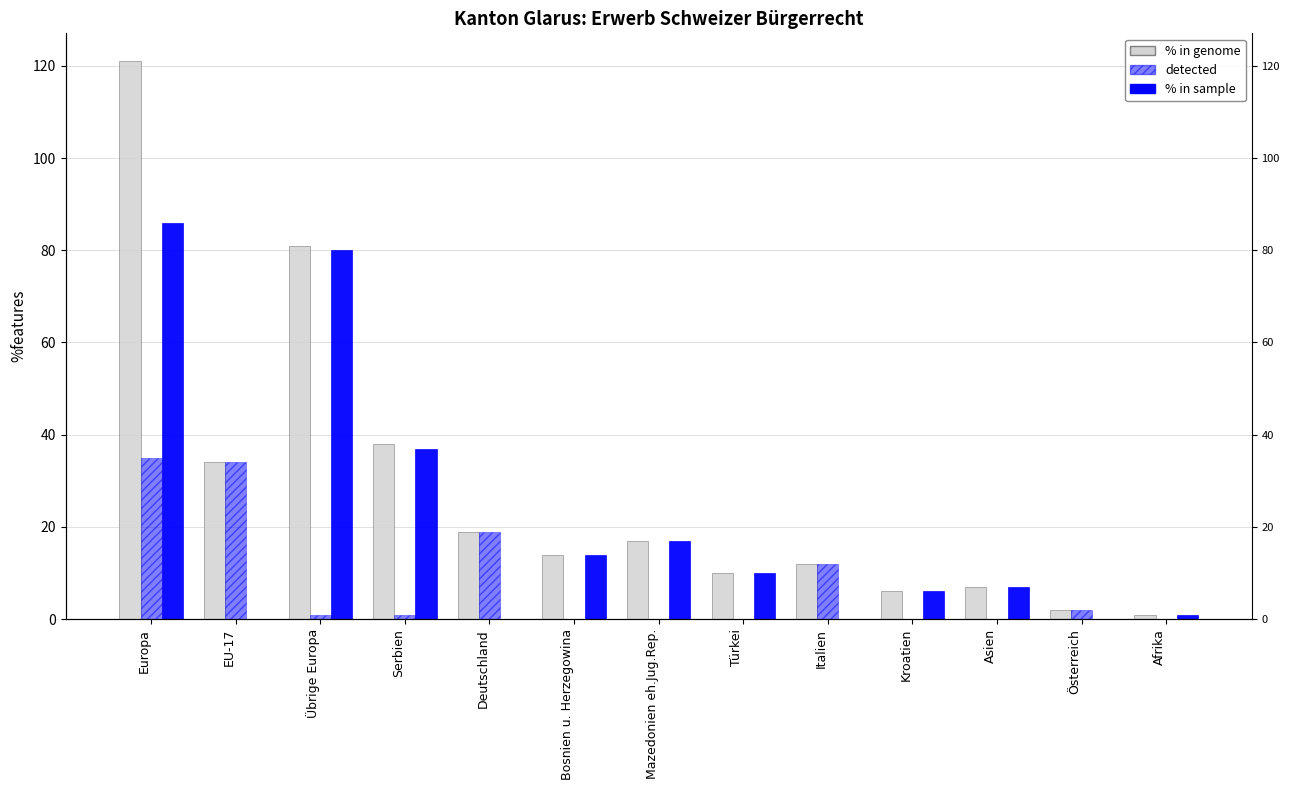

Which series changed the most between Serbien and Italien?

% in sample